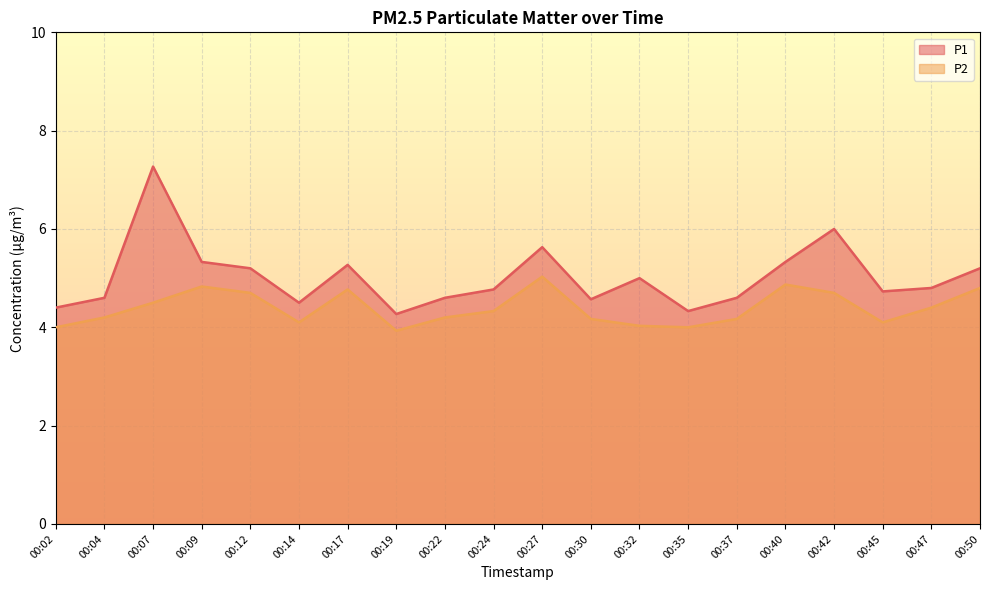

True or false: P2 and P1 cross at least once.

False